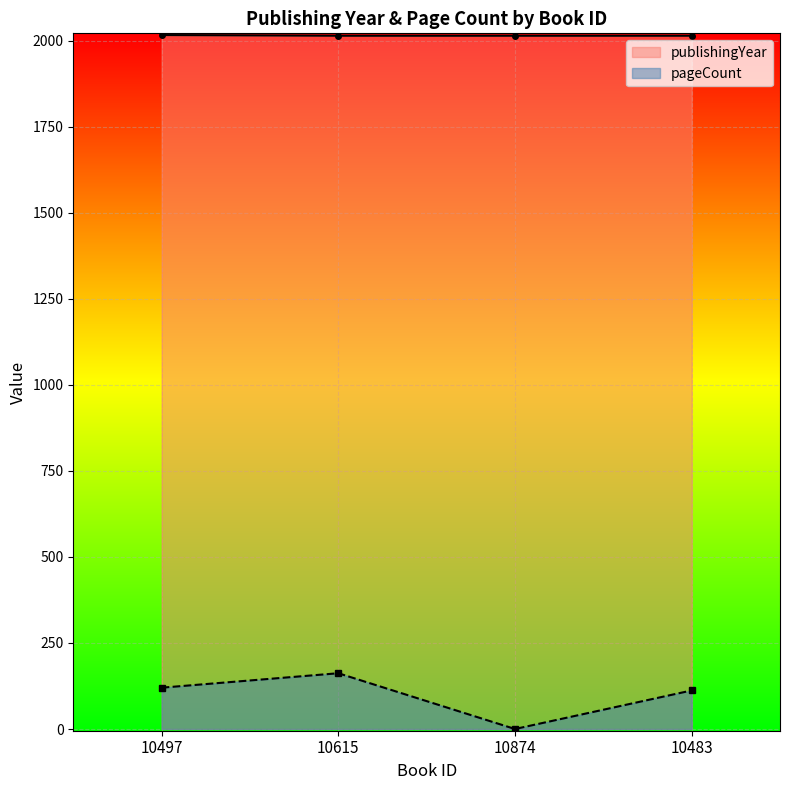

Which label corresponds to the largest value in the chart?

10497